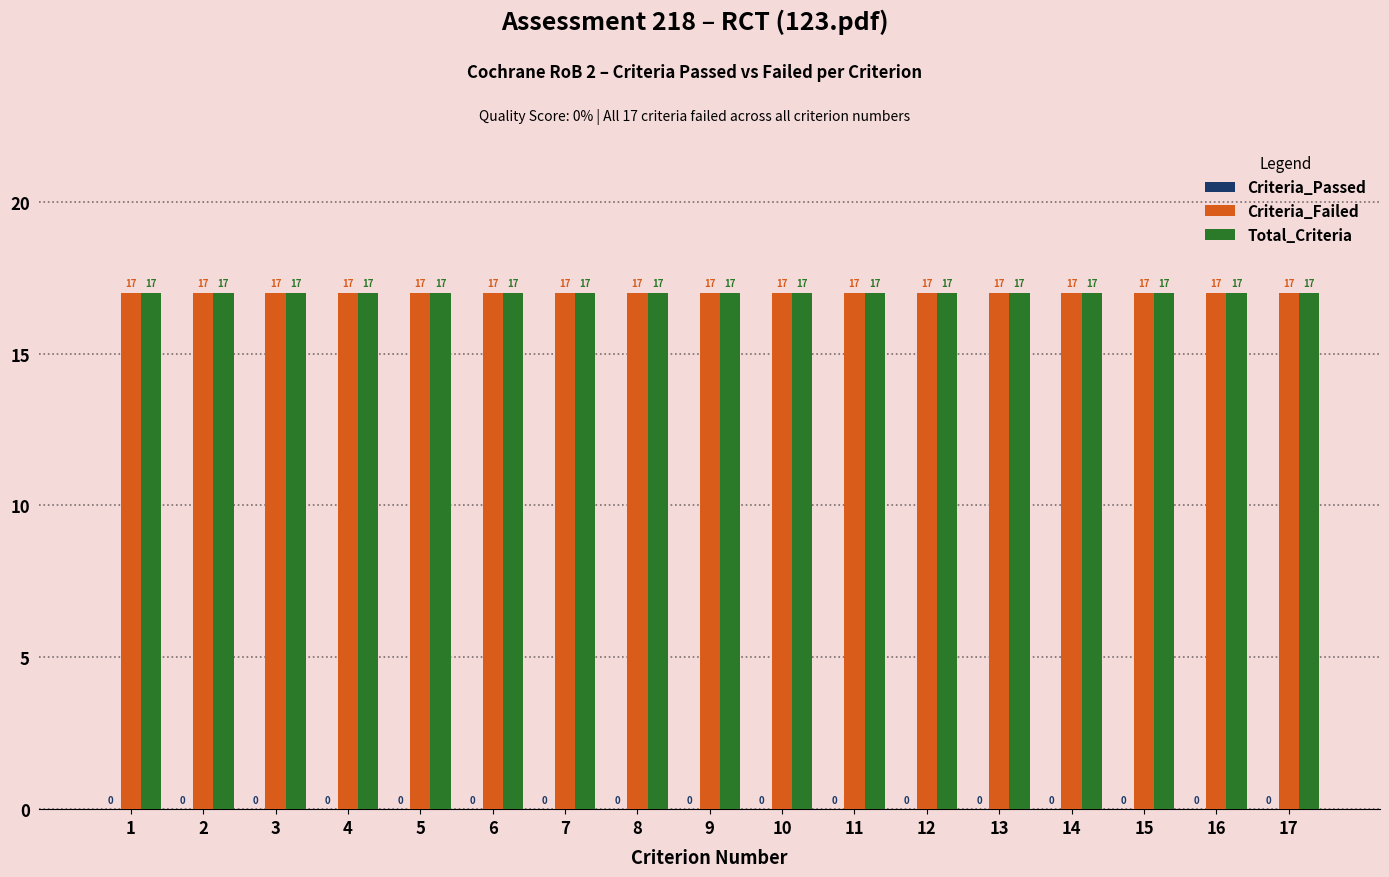

At 4, list the series in order from largest to smallest.

Criteria_Failed, Total_Criteria, Criteria_Passed